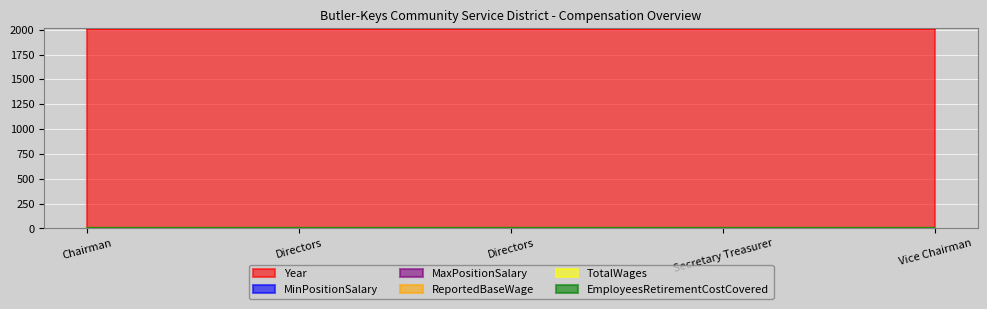

Reading left to right, what are all the values shown in this chart?

Year: Chairman=2010	Directors=2010	Directors=2010	Secretary Treasurer=2010	Vice Chairman=2010
MinPositionSalary: Chairman=0	Directors=0	Directors=0	Secretary Treasurer=0	Vice Chairman=0
MaxPositionSalary: Chairman=0	Directors=0	Directors=0	Secretary Treasurer=0	Vice Chairman=0
ReportedBaseWage: Chairman=0	Directors=0	Directors=0	Secretary Treasurer=0	Vice Chairman=0
TotalWages: Chairman=0	Directors=0	Directors=0	Secretary Treasurer=0	Vice Chairman=0
EmployeesRetirementCostCovered: Chairman=0	Directors=0	Directors=0	Secretary Treasurer=0	Vice Chairman=0